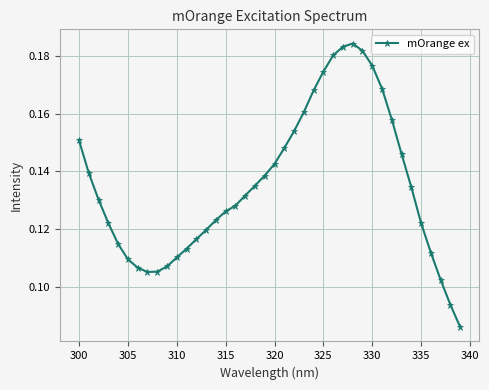

True or false: there are more than 0 points higher than both neighbors.

True